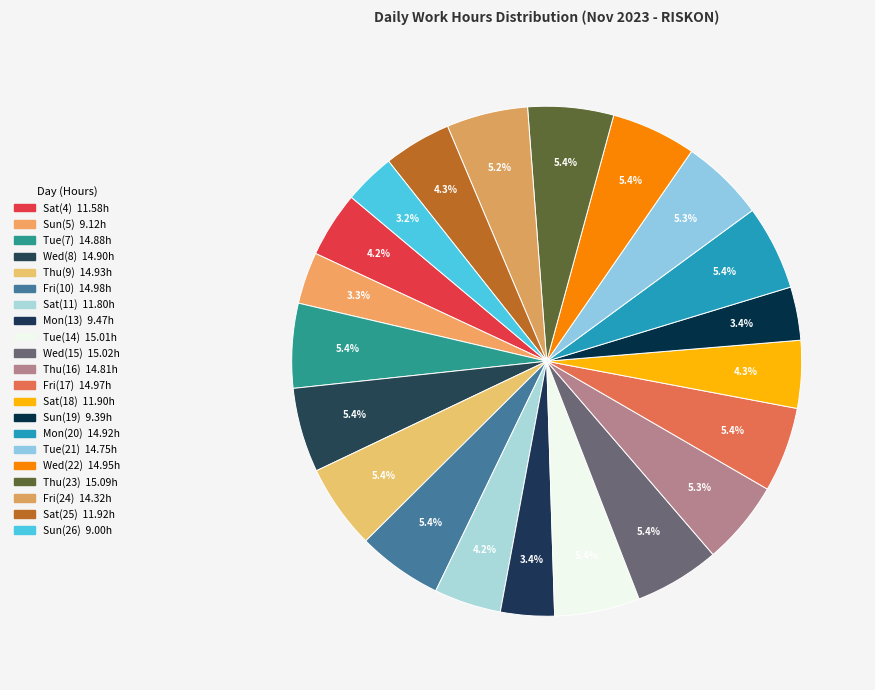

Combined, do Sat(18) and Tue(7) account for over 50%?

No